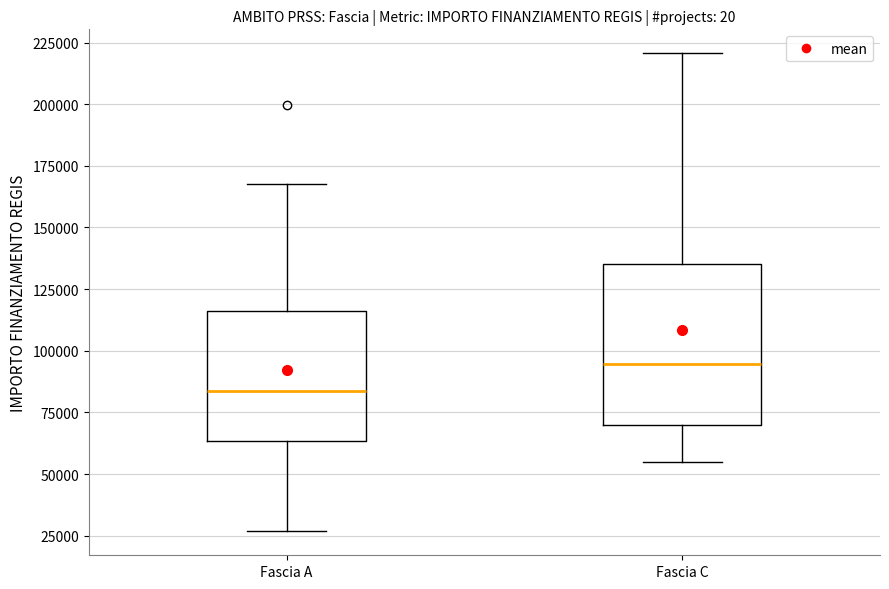

Which box's median line is the lowest?

Fascia A